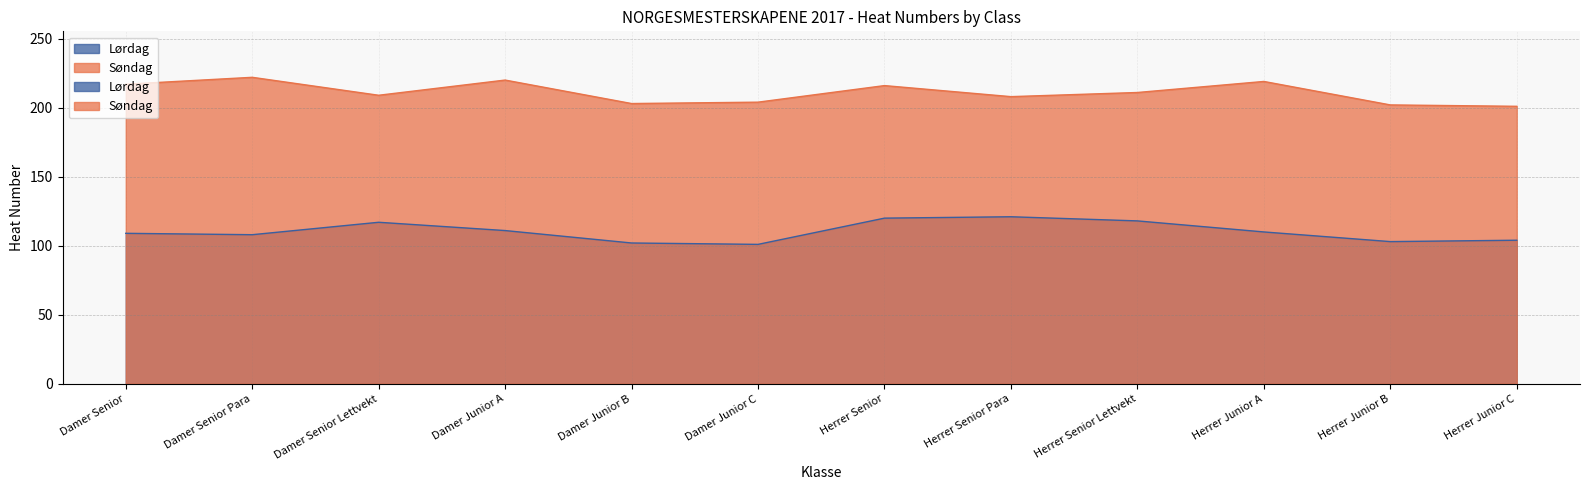

Reading left to right, list all the values displayed in this chart.

Lørdag: Damer Senior=109	Damer Senior Para=108	Damer Senior Lettvekt=117	Damer Junior A=111	Damer Junior B=102	Damer Junior C=101	Herrer Senior=120	Herrer Senior Para=121	Herrer Senior Lettvekt=118	Herrer Junior A=110	Herrer Junior B=103	Herrer Junior C=104
Søndag: Damer Senior=217	Damer Senior Para=222	Damer Senior Lettvekt=209	Damer Junior A=220	Damer Junior B=203	Damer Junior C=204	Herrer Senior=216	Herrer Senior Para=208	Herrer Senior Lettvekt=211	Herrer Junior A=219	Herrer Junior B=202	Herrer Junior C=201